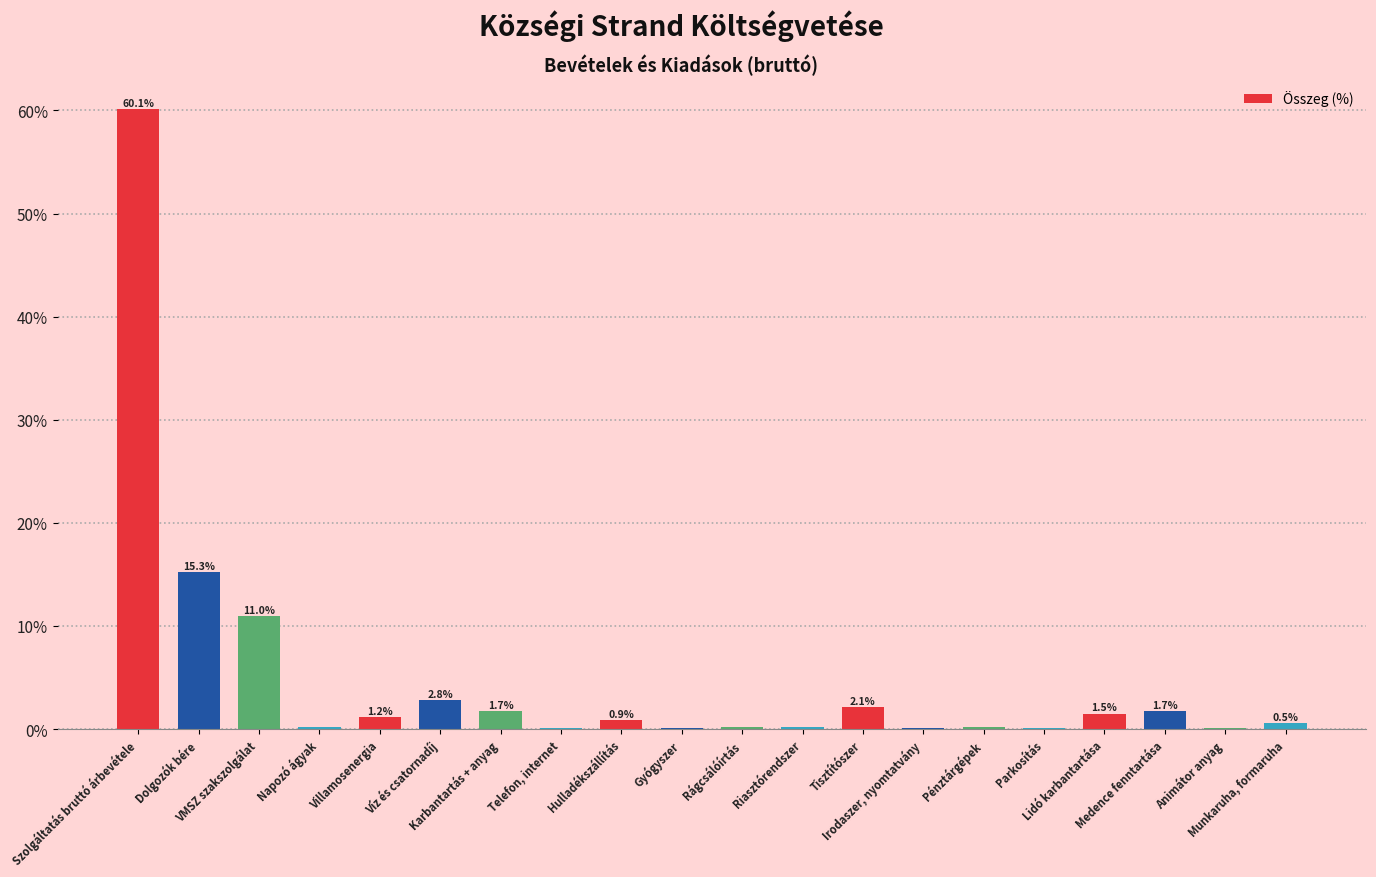

Reading left to right, transcribe all the data shown in this chart.

Szolgáltatás bruttó árbevétele=60.1	Dolgozók bére=15.3	VMSZ szakszolgálat=11.0	Napozó ágyak=0.2	Villamosenergia=1.2	Víz és csatornadíj=2.8	Karbantartás + anyag=1.7	Telefon, internet=0.1	Hulladékszállítás=0.9	Gyógyszer=0.1	Rágcsálóírtás=0.2	Riasztórendszer=0.2	Tisztítószer=2.1	Irodaszer, nyomtatvány=0.1	Pénztárgépek=0.2	Parkosítás=0.1	Lidó karbantartása=1.5	Medence fenntartása=1.7	Animátor anyag=0.1	Munkaruha, formaruha=0.5